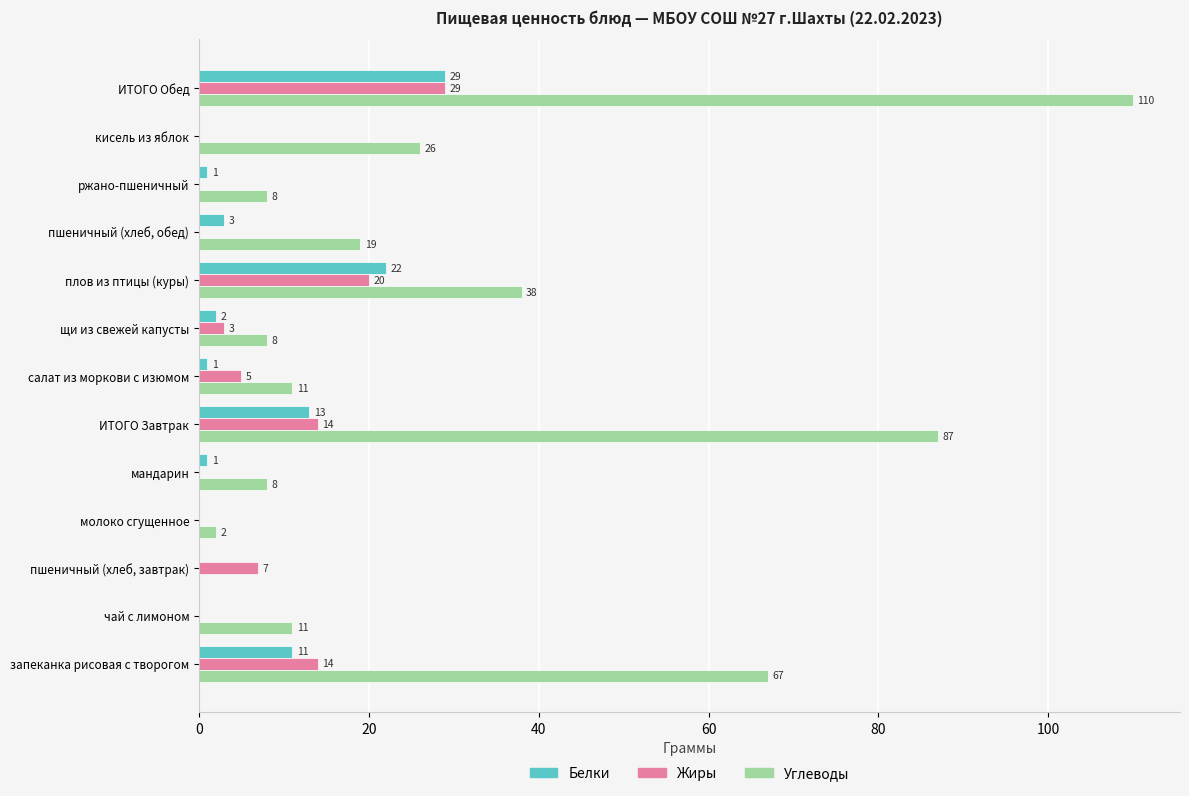

What is the sum of the Жиры values at пшеничный (хлеб, обед) and щи из свежей капусты?

3